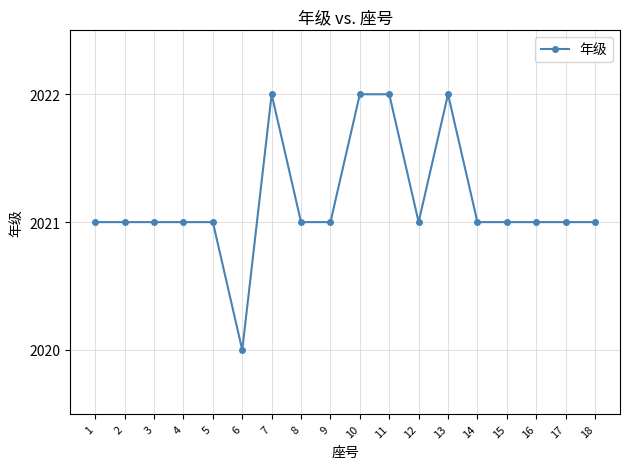

What is the difference between the maximum and second lowest values?

1